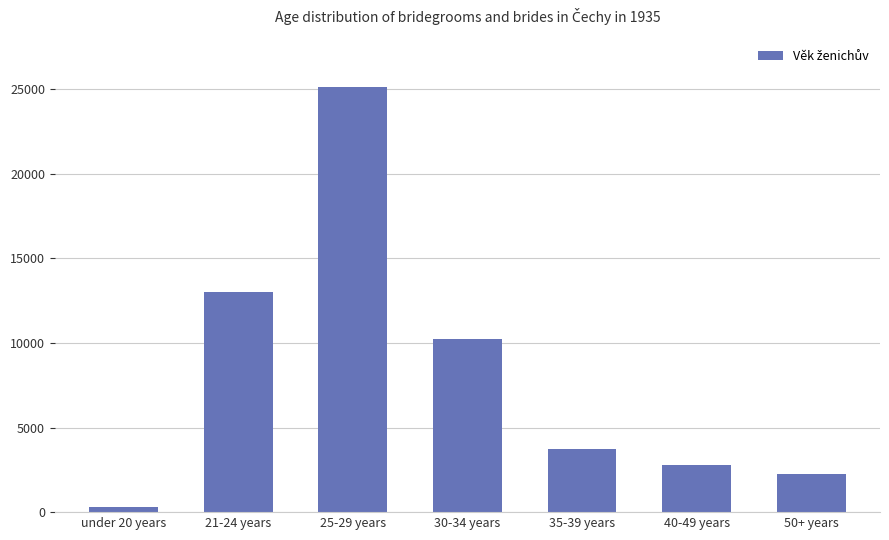

Reading left to right, what are all the values shown in this chart?

276	12999	25156	10231	3740	2817	2252